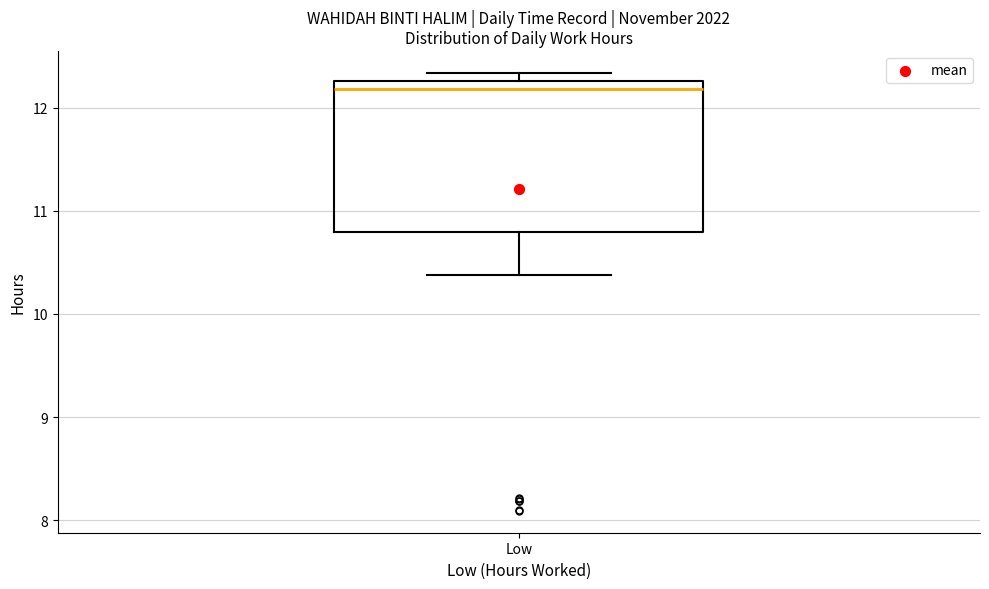

Read this box plot against the y-axis: the position of the median line, the range covered by the box, and the ends of both whiskers. The values are not printed on the chart, so give them approximately, as read against the axis.

median 12.2, box 10.8 to 12.3, whiskers 10.4 to 12.3 (just above the box's upper edge)